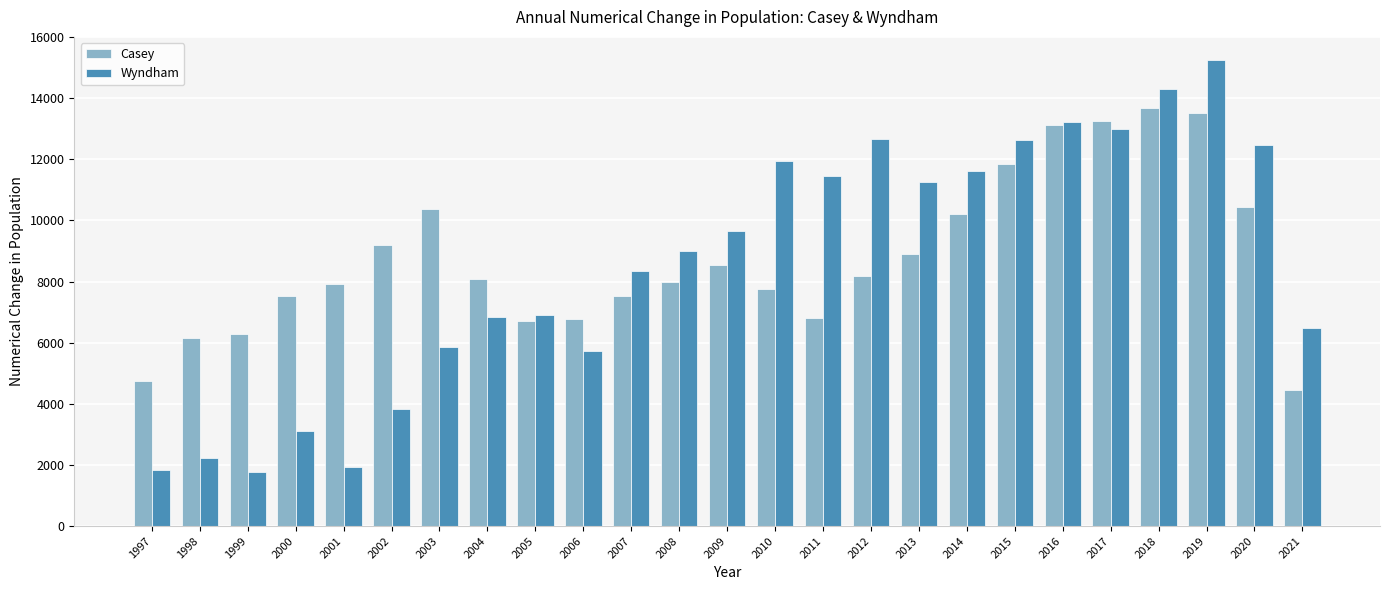

What is the value of the Casey bar at the 14th from the left?

7750